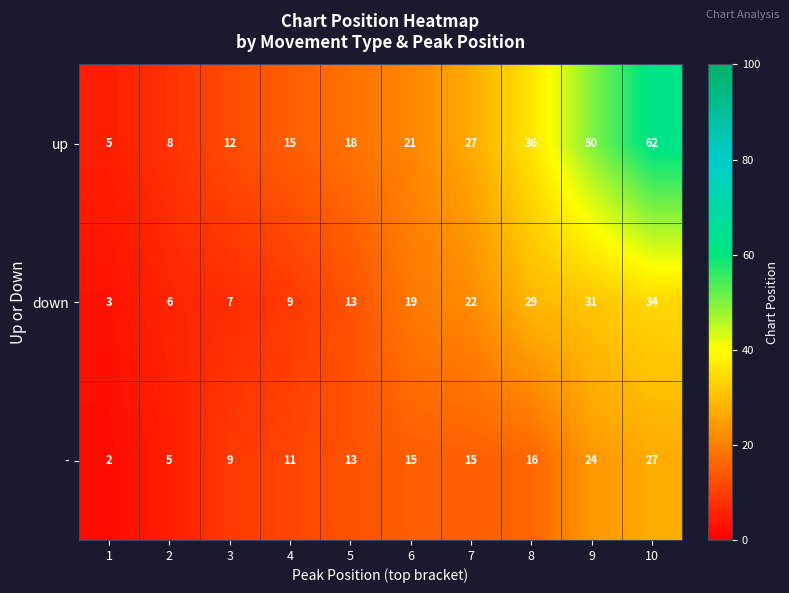

Reading left to right, extract all data points from this chart.

up: 5	8	12	15	18	21	27	36	50	62
down: 3	6	7	9	13	19	22	29	31	34
-: 2	5	9	11	13	15	15	16	24	27